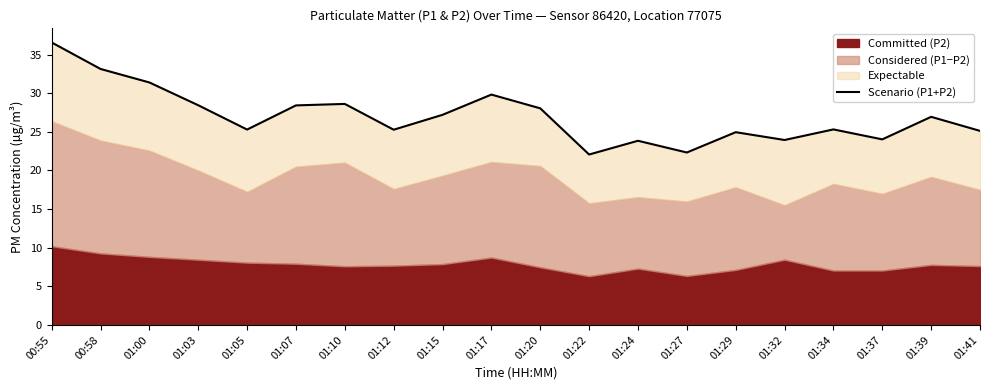

Reading left to right, what are all the values shown in this chart?

00:55=36.6	00:58=33.1	01:00=31.4	01:03=28.4	01:05=25.3	01:07=28.4	01:10=28.6	01:12=25.3	01:15=27.2	01:17=29.8	01:20=28.0	01:22=22.1	01:24=23.9	01:27=22.3	01:29=25.0	01:32=23.9	01:34=25.3	01:37=24.0	01:39=27.0	01:41=25.1